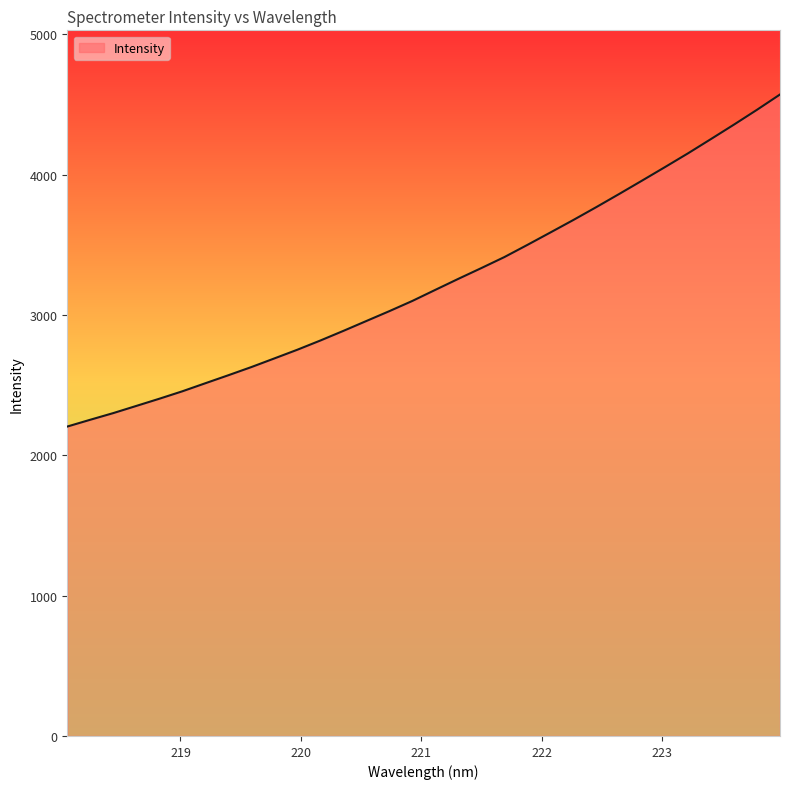

How many series are shown in this chart?

1